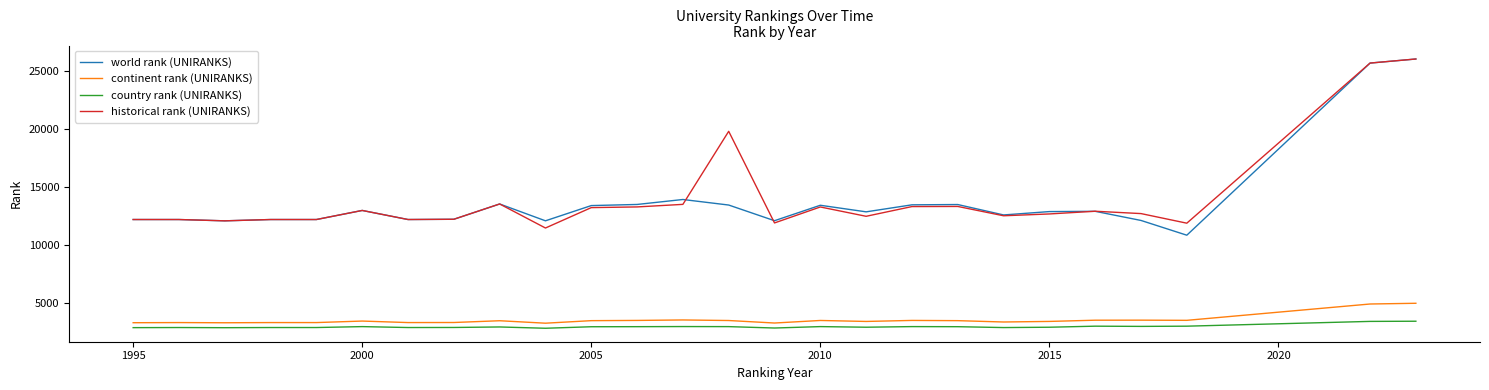

True or false: world rank (UNIRANKS) and country rank (UNIRANKS) cross at least once.

False